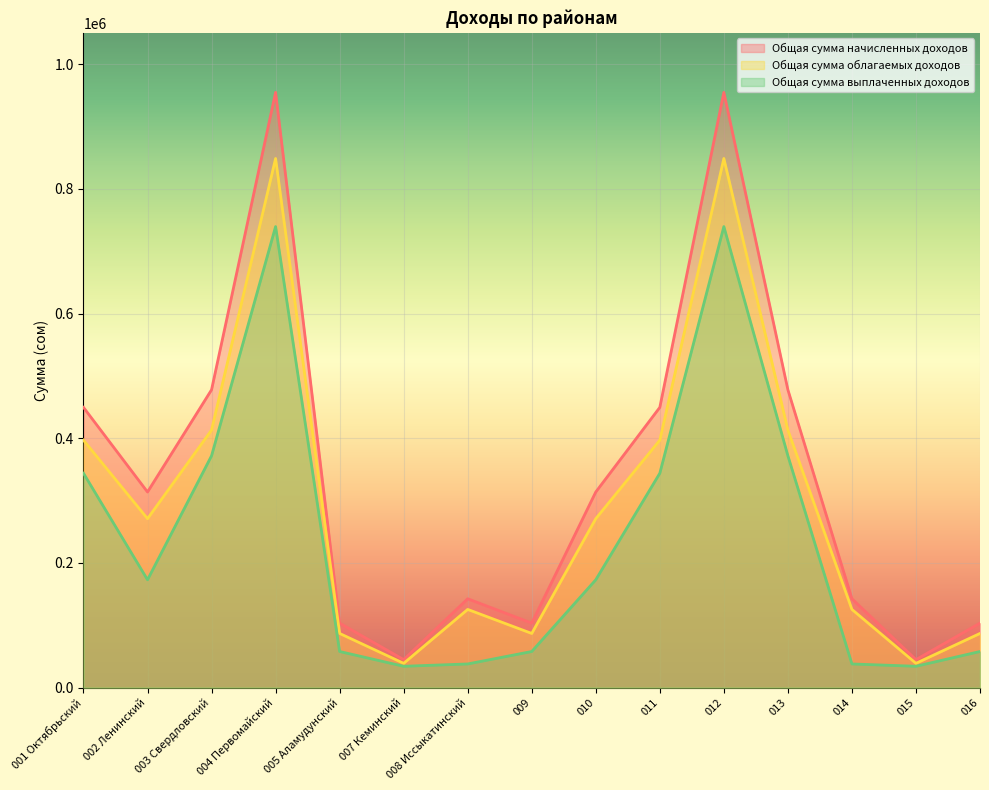

Count the number of categories in the chart.

15